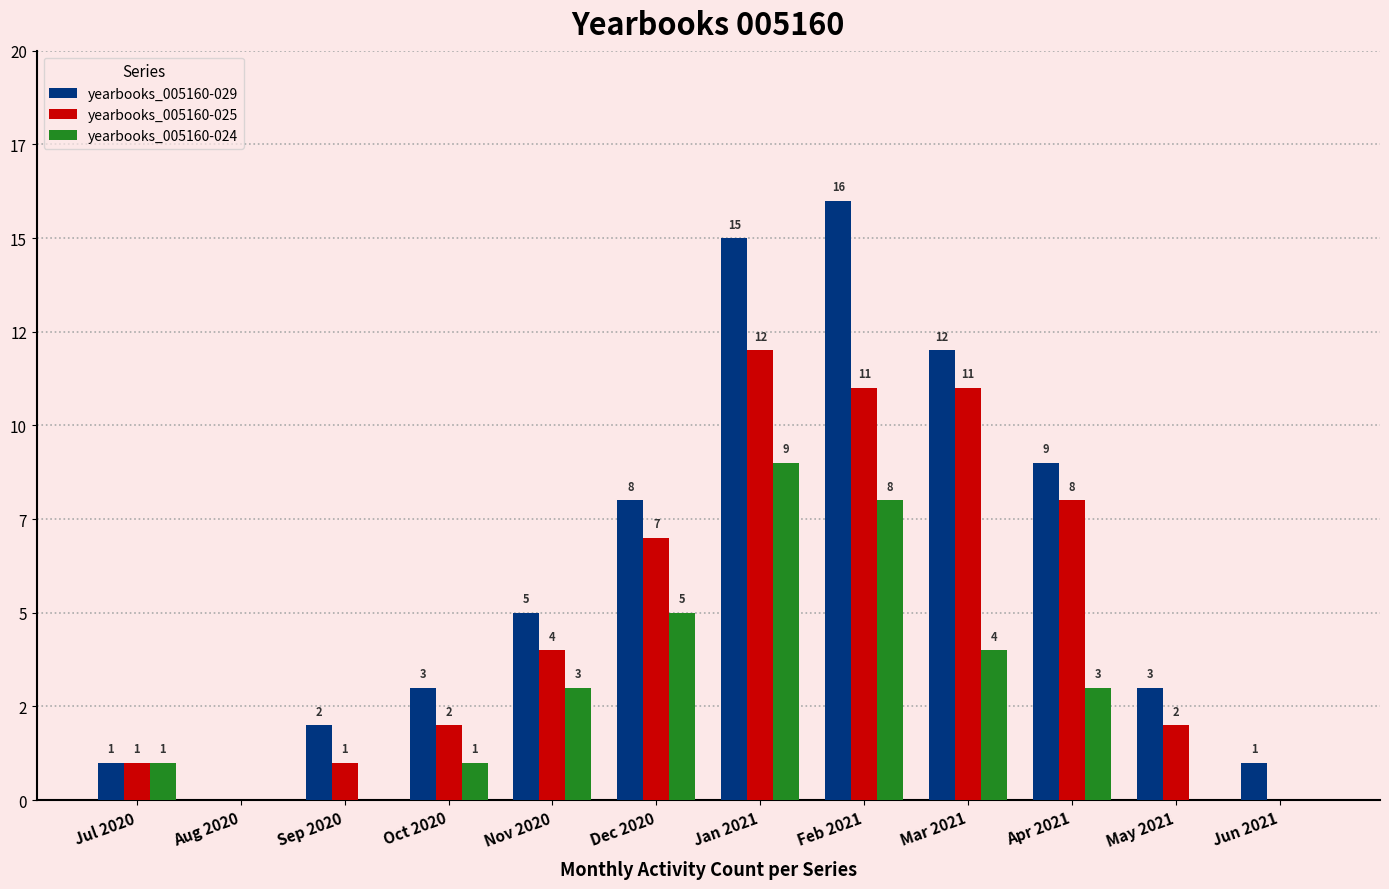

List the series in order of their overall mean, lowest first.

yearbooks_005160-024, yearbooks_005160-025, yearbooks_005160-029